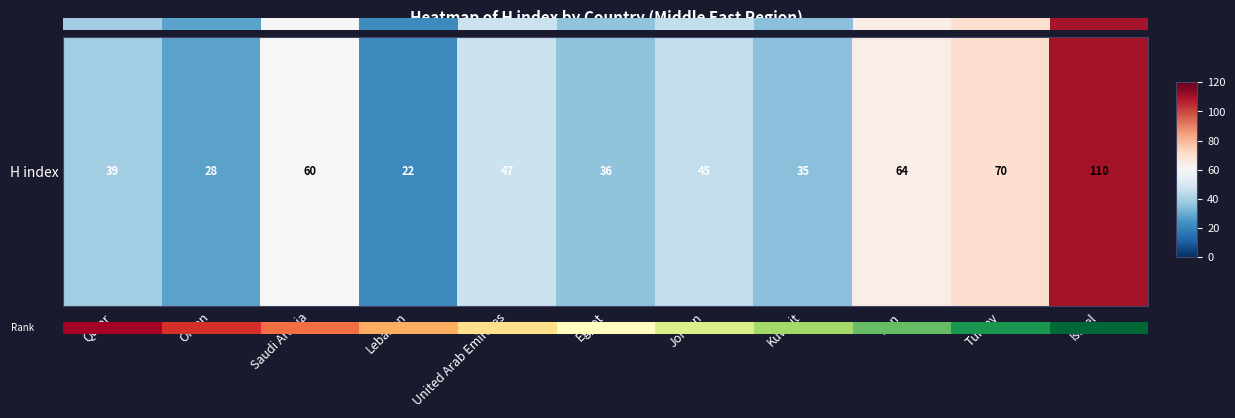

Rank the categories by value from lowest to highest.

Lebanon, Oman, Kuwait, Egypt, Qatar, Jordan, United Arab Emirates, Saudi Arabia, Iran, Turkey, Israel